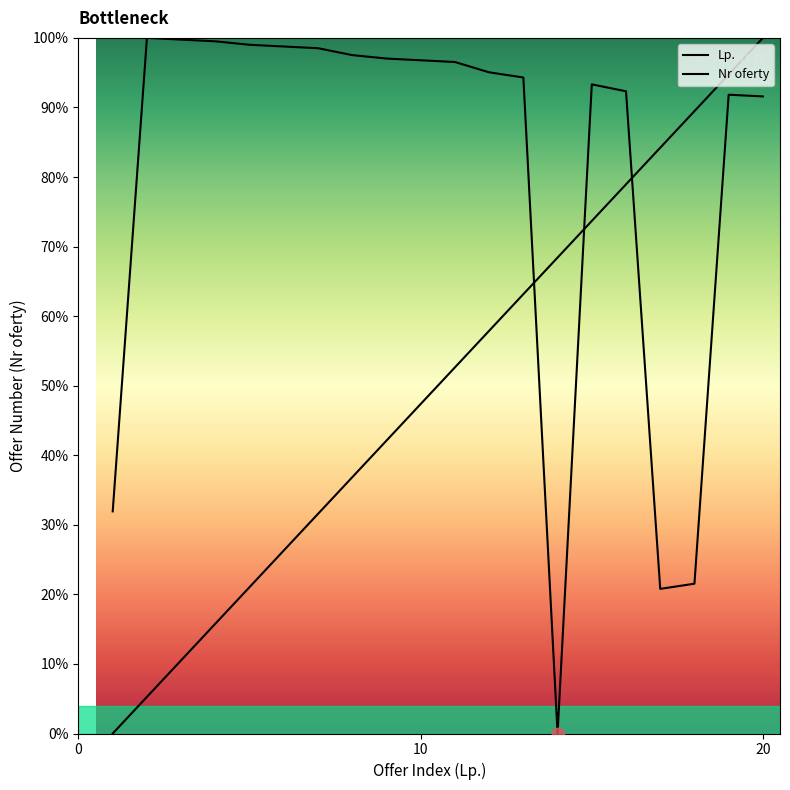

What is the total value across all series at 7?

130.1